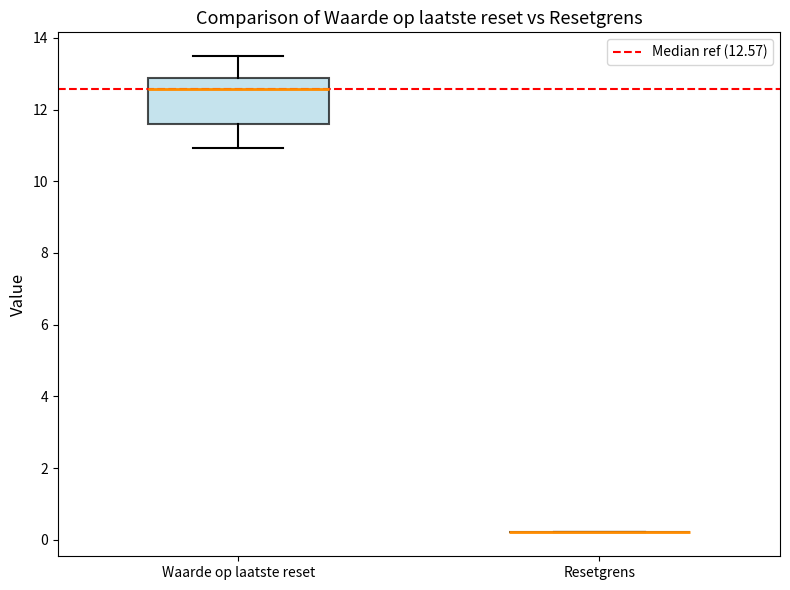

Where is the lower edge of the box for Waarde op laatste reset on the y-axis? The values are not printed on the chart, so give them approximately, as read against the axis.

11.6